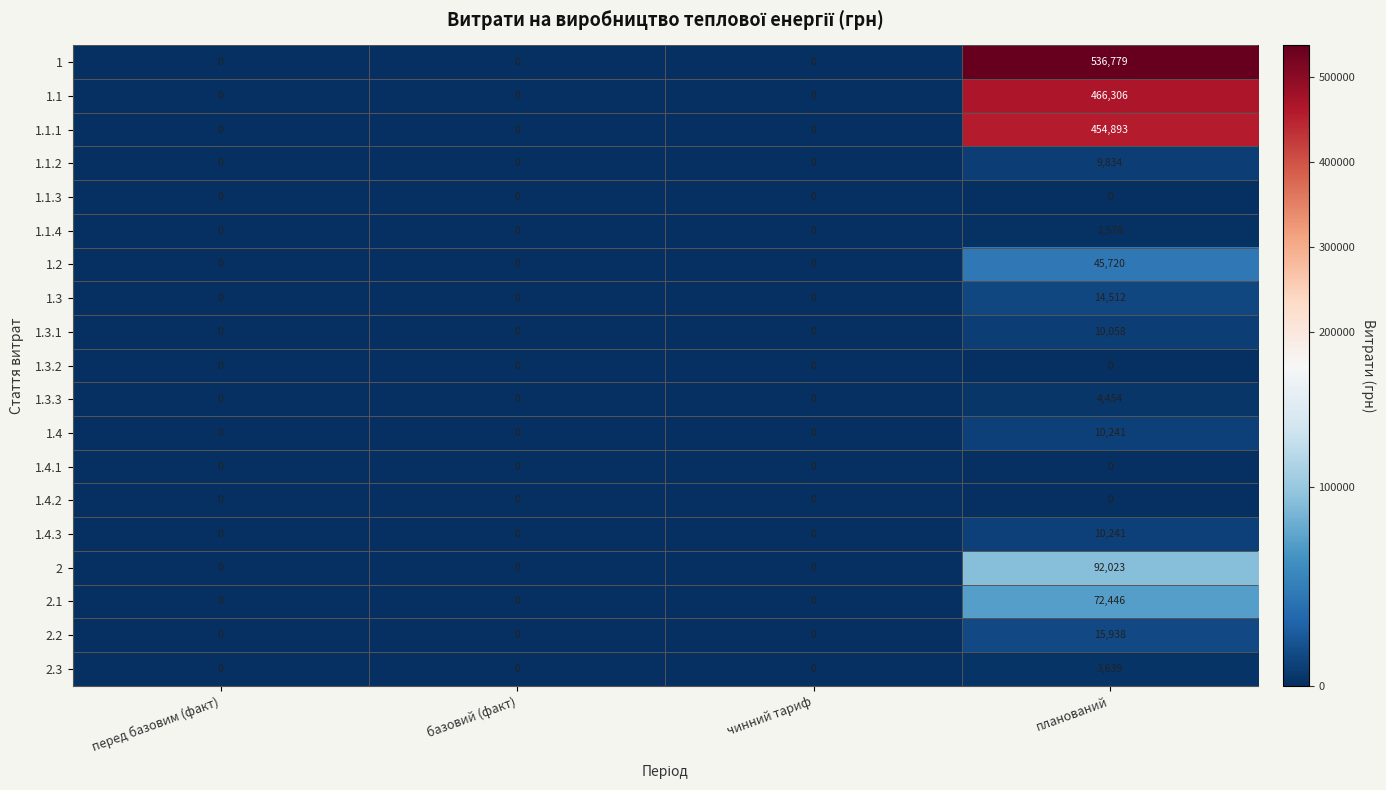

How many series are shown in this chart?

19